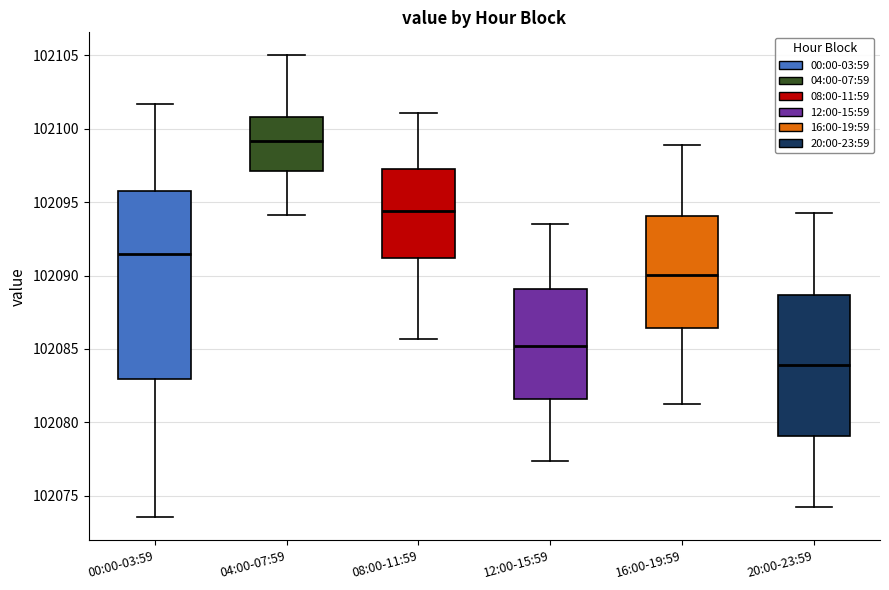

Which box is the tallest, from its lower edge to its upper edge?

00:00-03:59